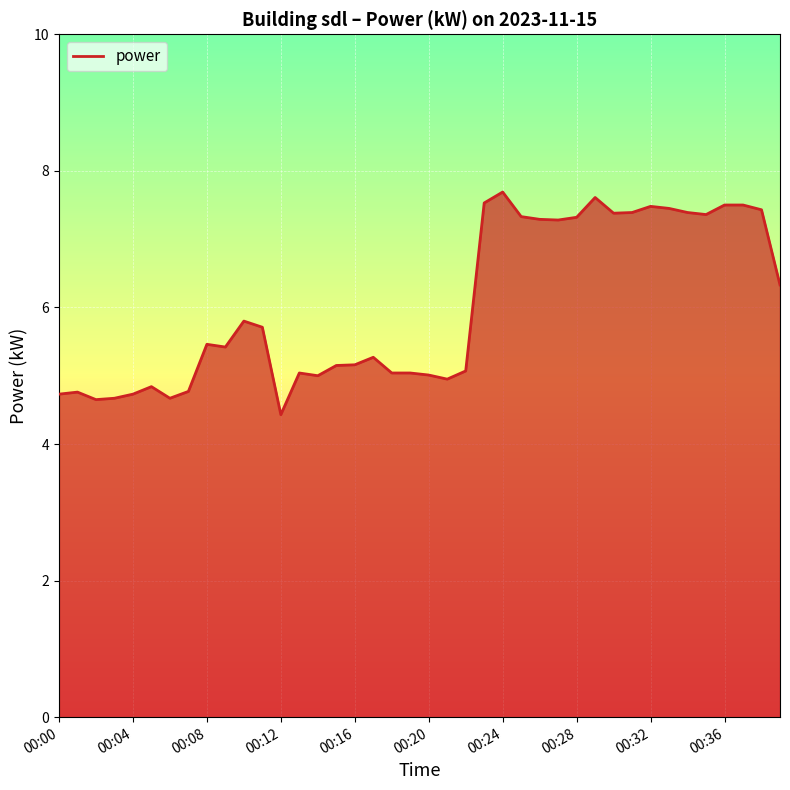

What is the difference between the maximum and minimum values?

3.3